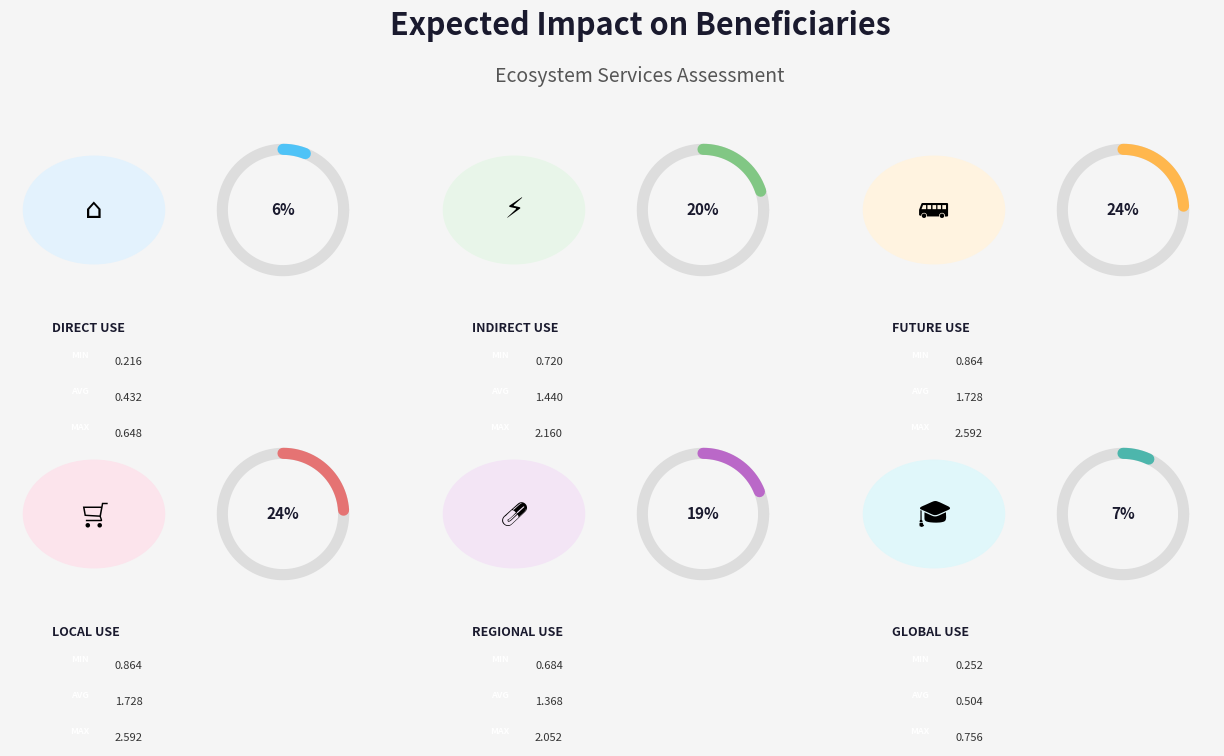

What percentage is the Direct use slice, to the nearest percent?

6%